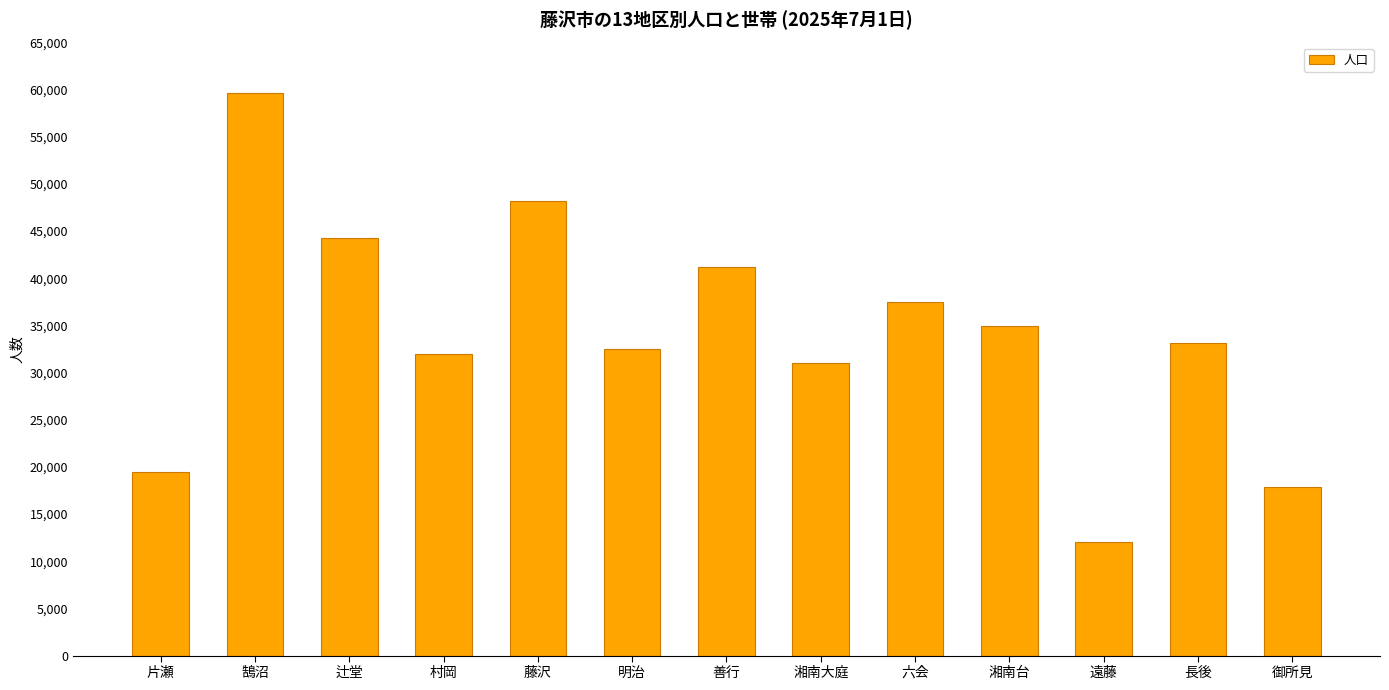

What is the smallest value displayed?

12053